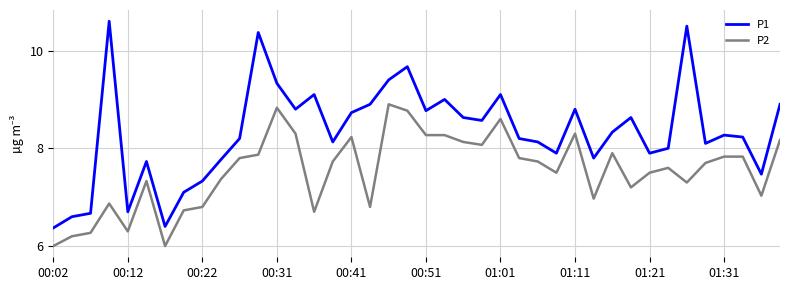

In P1, how many points are lower than both neighbors (excluding endpoints)?

11